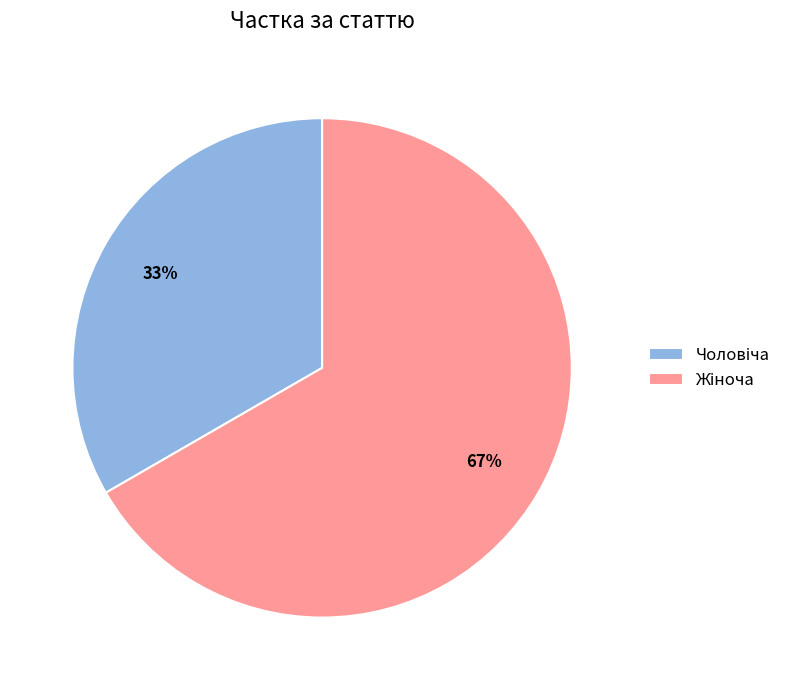

Does any single category account for the majority?

Yes